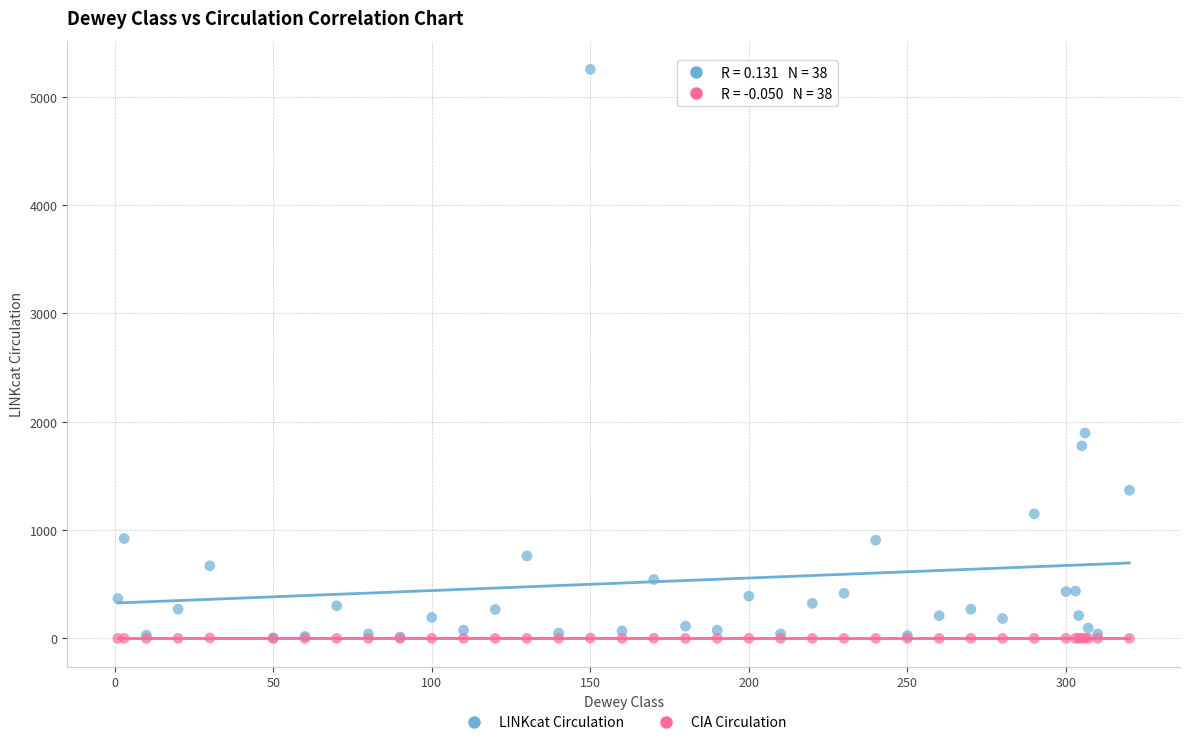

Which series reaches the maximum Y coordinate?

LINKcat Circulation